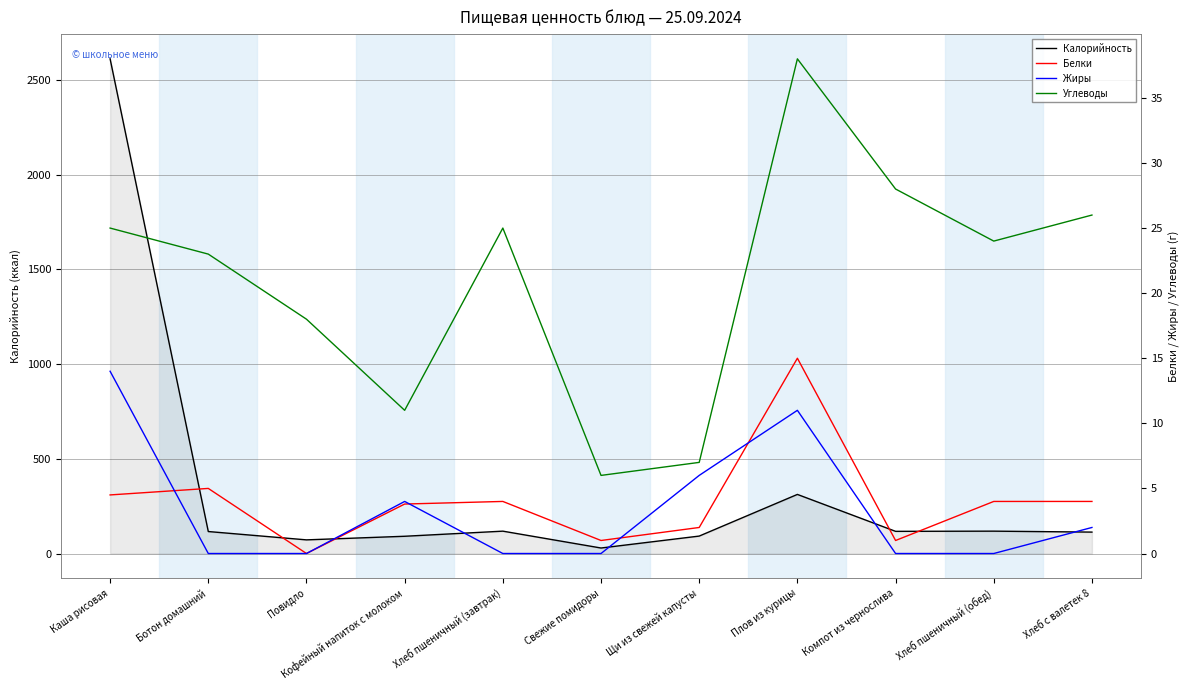

Rank the series at Повидло from highest to lowest value.

Калорийность, Углеводы, Белки, Жиры